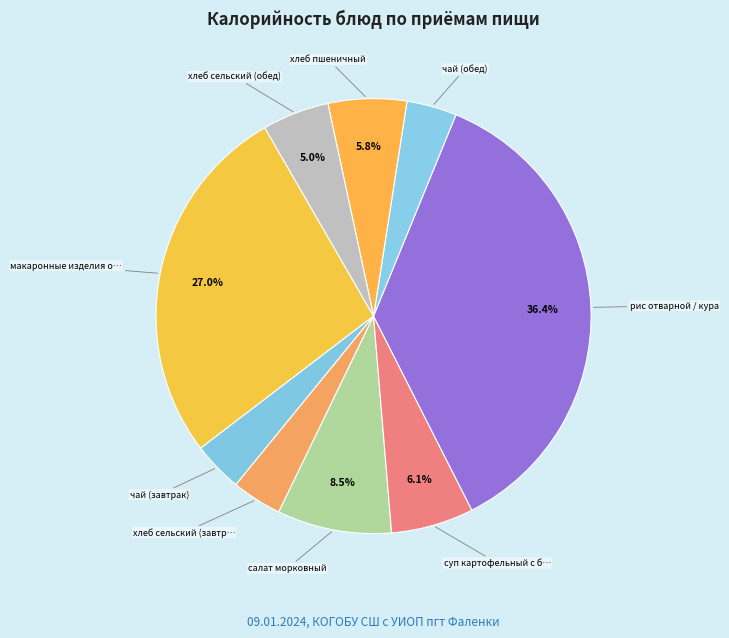

Count the number of slices in the pie.

9